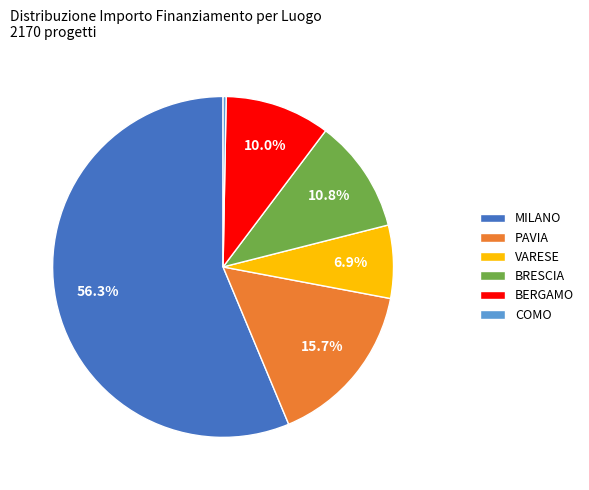

Between BRESCIA and MILANO, which is larger?

MILANO